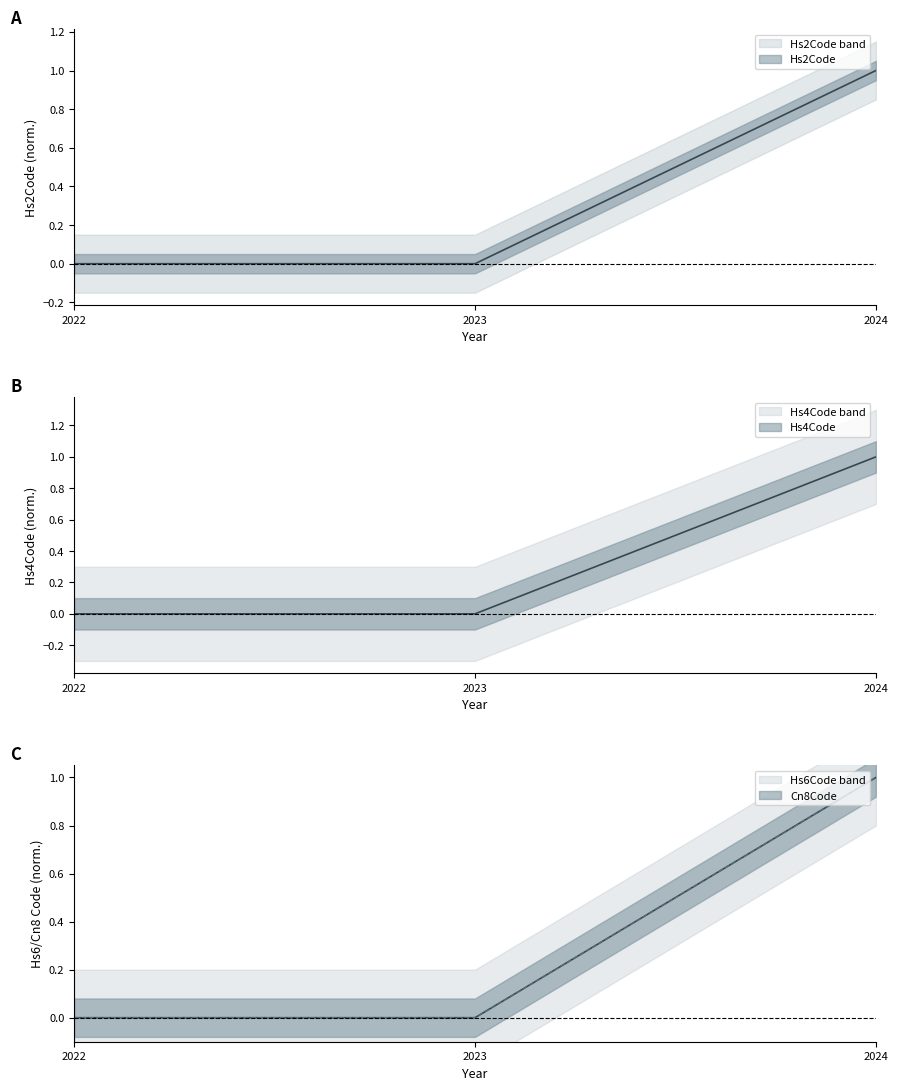

Which has a higher value, 2022 or 2023?

2022